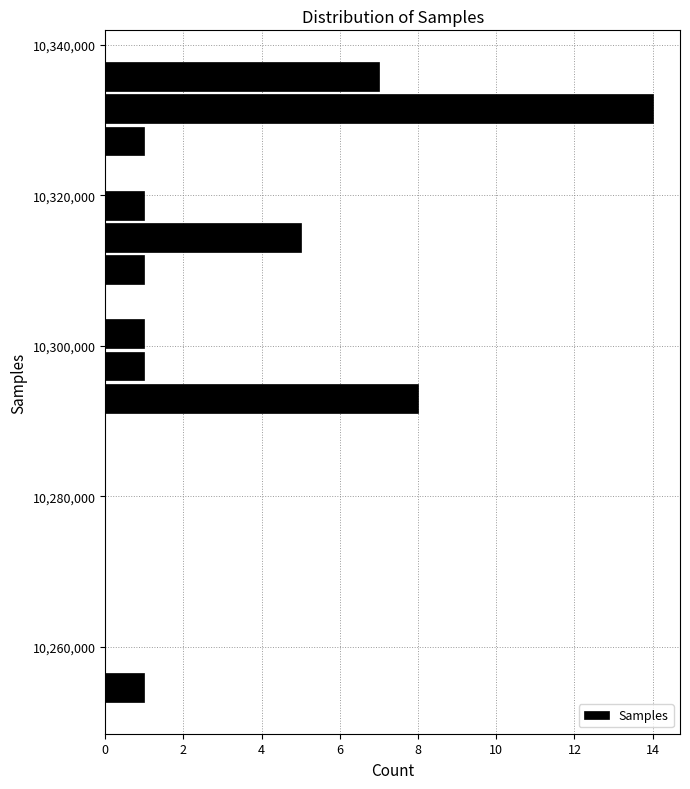

Around what value on the y-axis is the longest bar? Give the approximate position of its centre, as read against the axis.

10332000